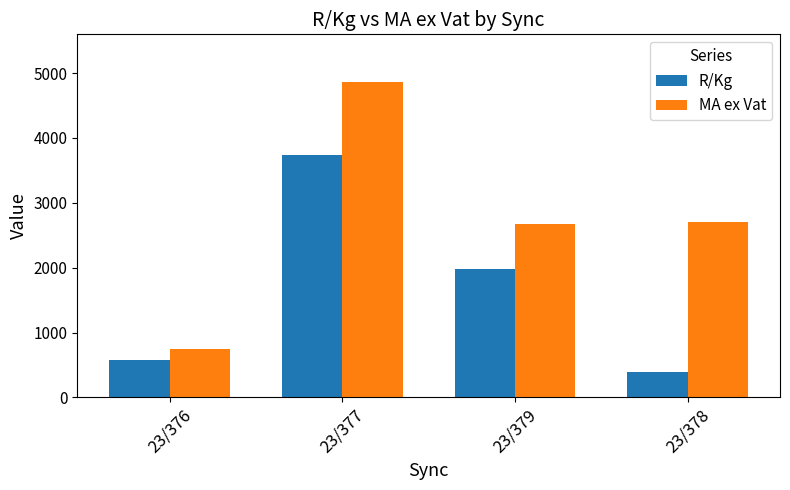

What is the difference between the highest and lowest values at 23/376?

172.5